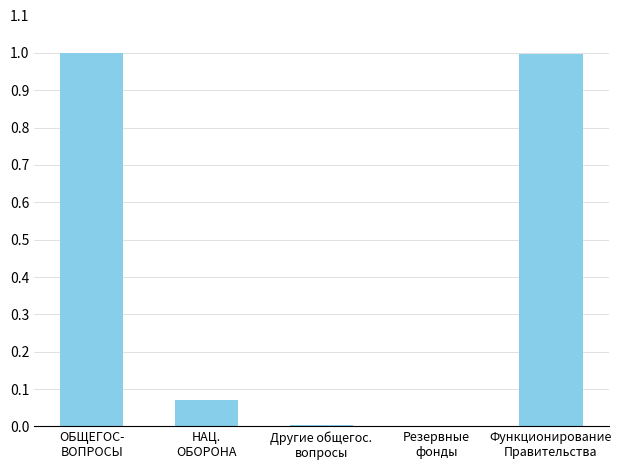

How many categories are shown in the chart?

5